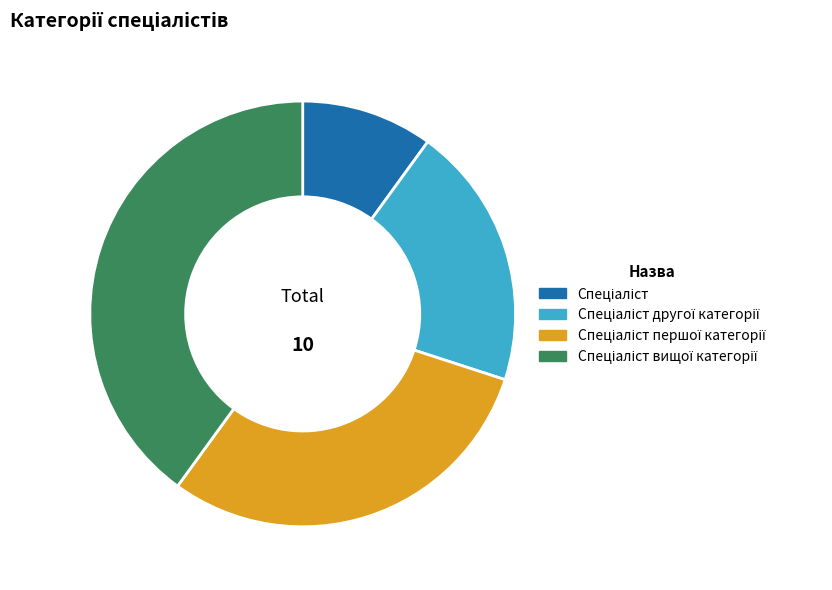

Is there a majority slice in this chart?

No